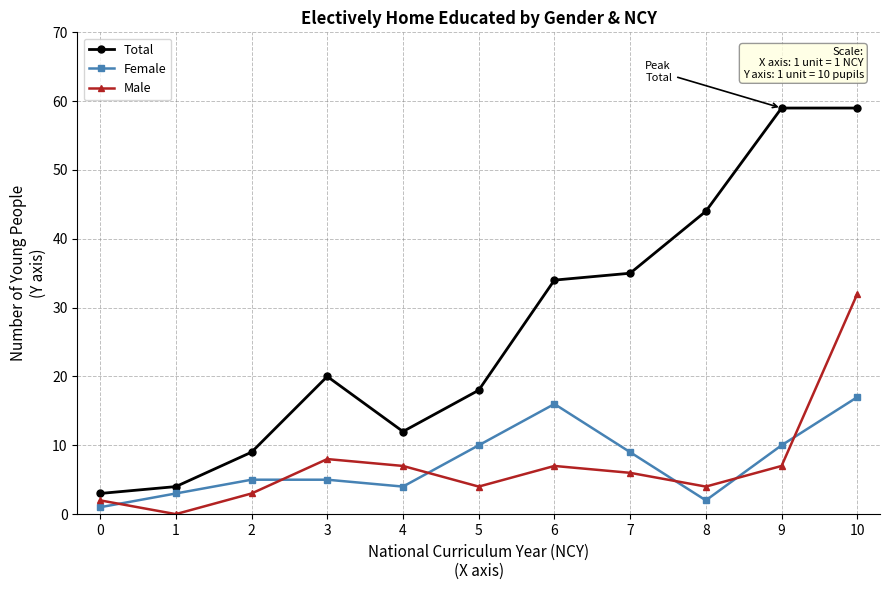

The value of Total at 8 is 44. True or false?

True